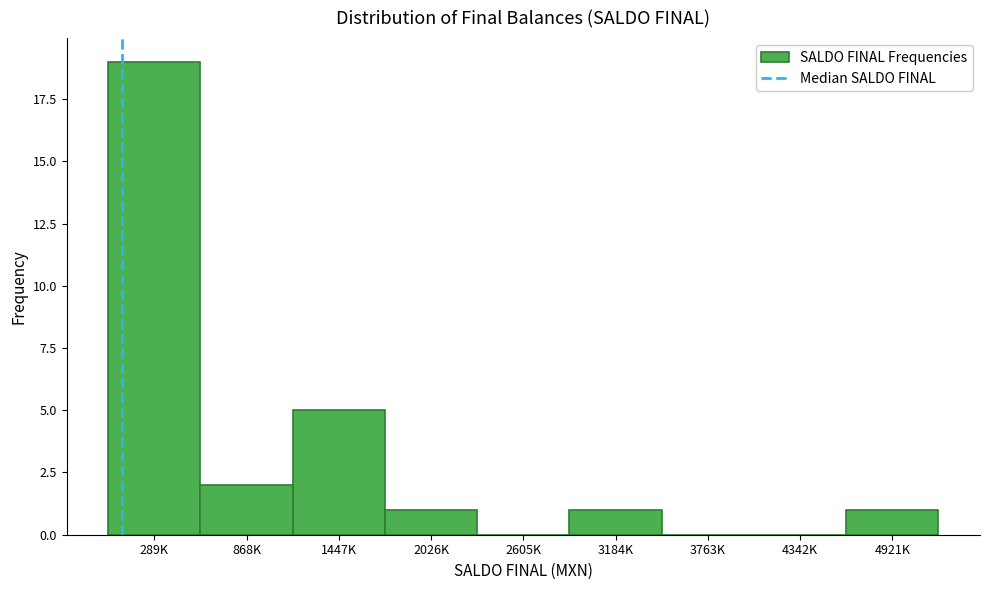

Reading right to left, what are all the values shown in this chart?

4921K=1	4342K=0	3763K=0	3184K=1	2605K=0	2026K=1	1447K=5	868K=2	289K=19